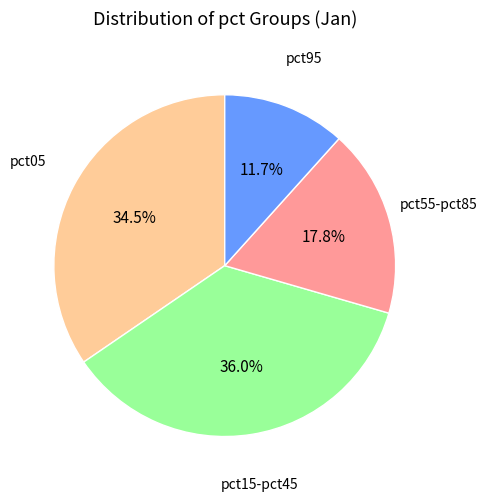

Is there any slice that represents more than half of the pie?

No